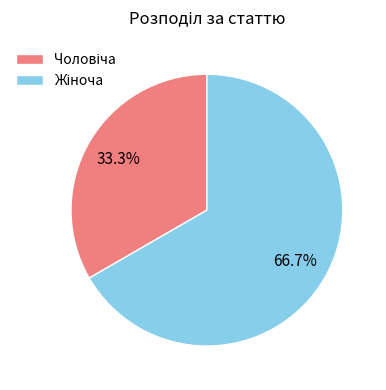

How many slices are in this pie chart?

2